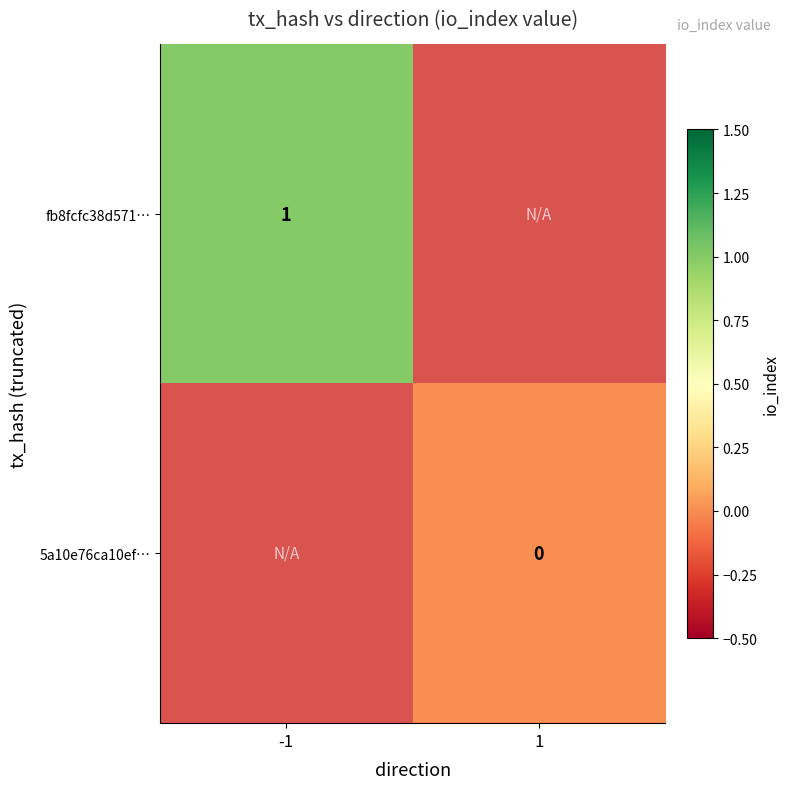

Is it true that fb8fcfc38d571… equals 1 at -1?

True